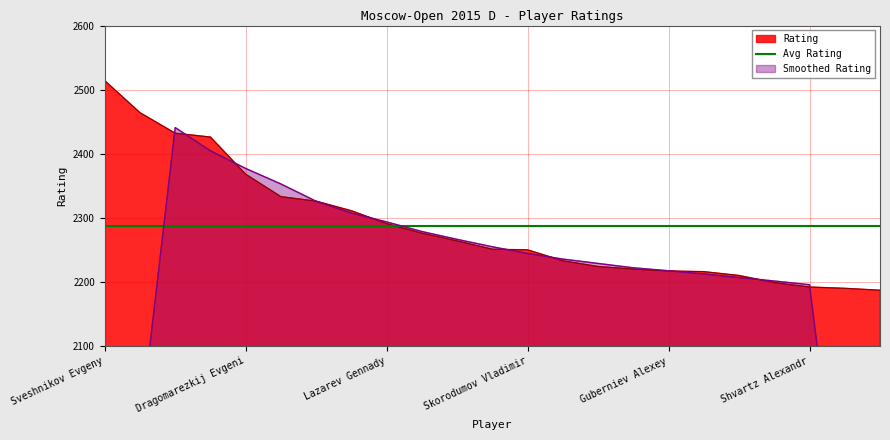

Which category has the highest value across all series?

Sveshnikov Evgeny